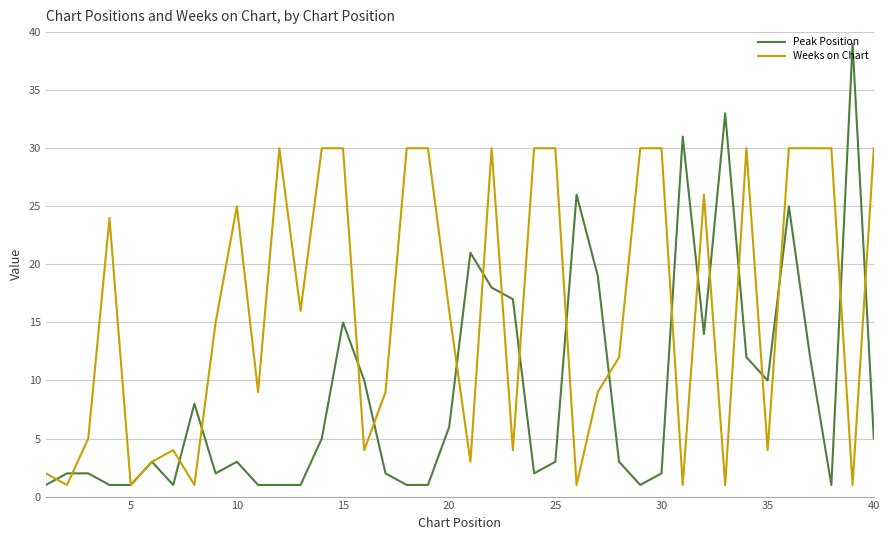

Which series has the widest spread of values?

Peak Position